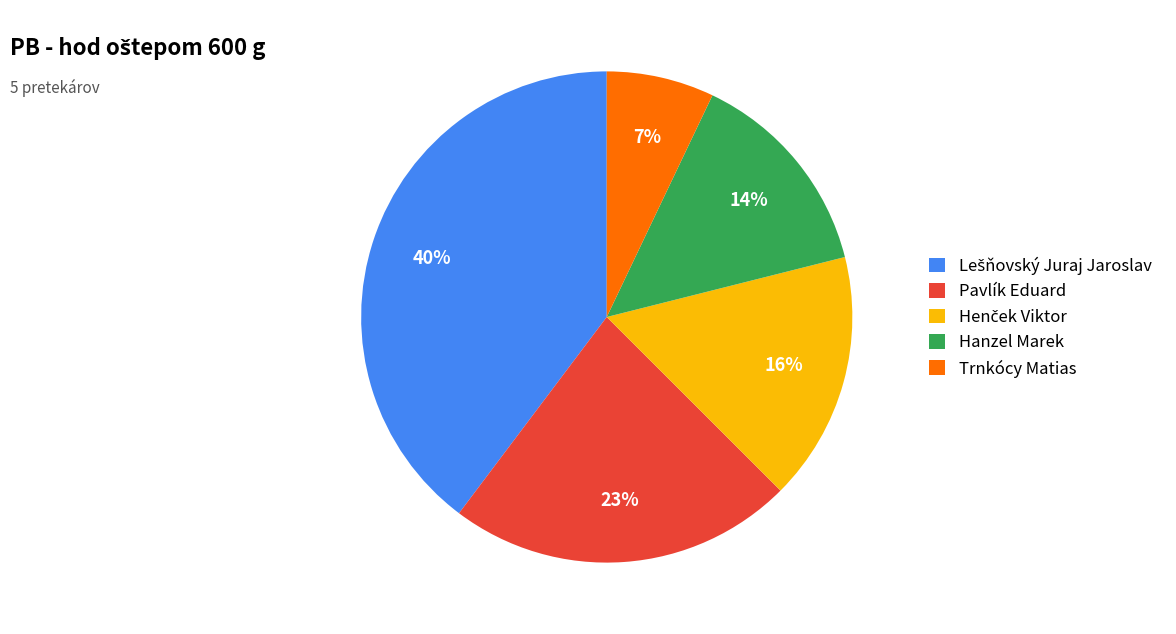

The Pavlík Eduard slice represents 13% of the pie. True or false?

False